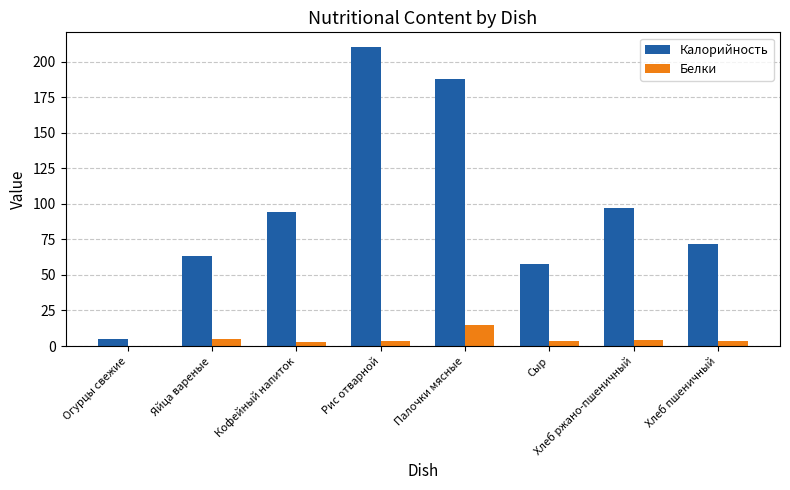

Which category has the highest value across all series?

Рис отварной